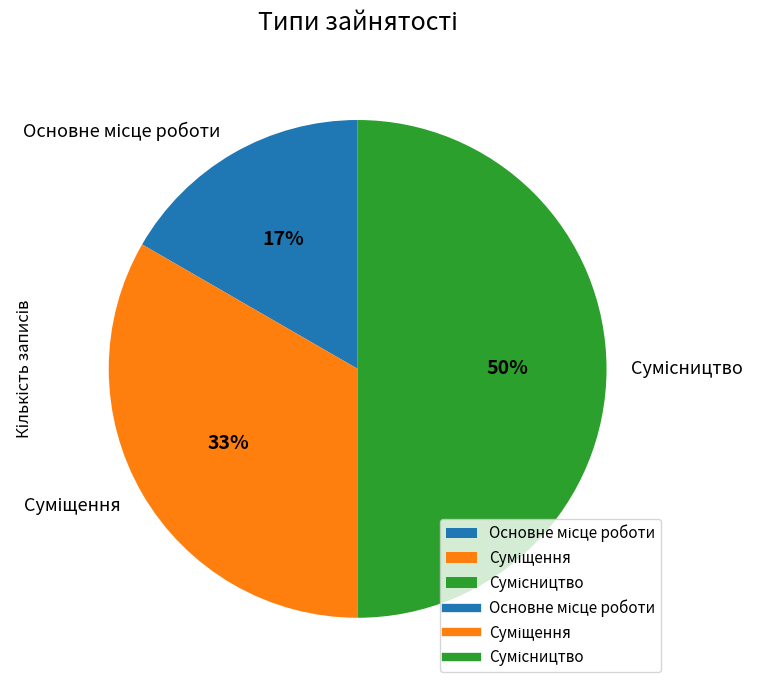

To the nearest percent, what is the average slice percentage?

33%